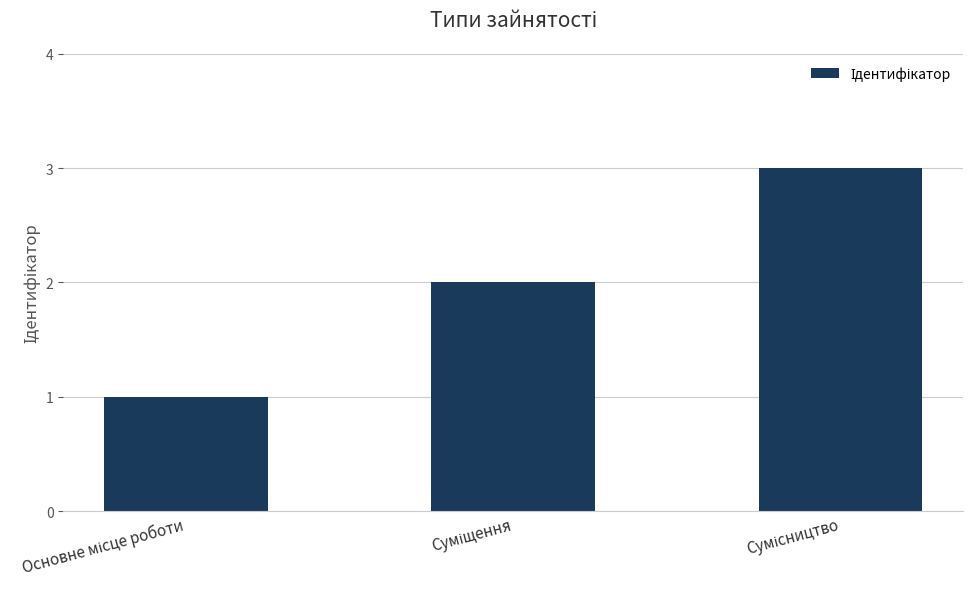

What is the sum of all values?

6